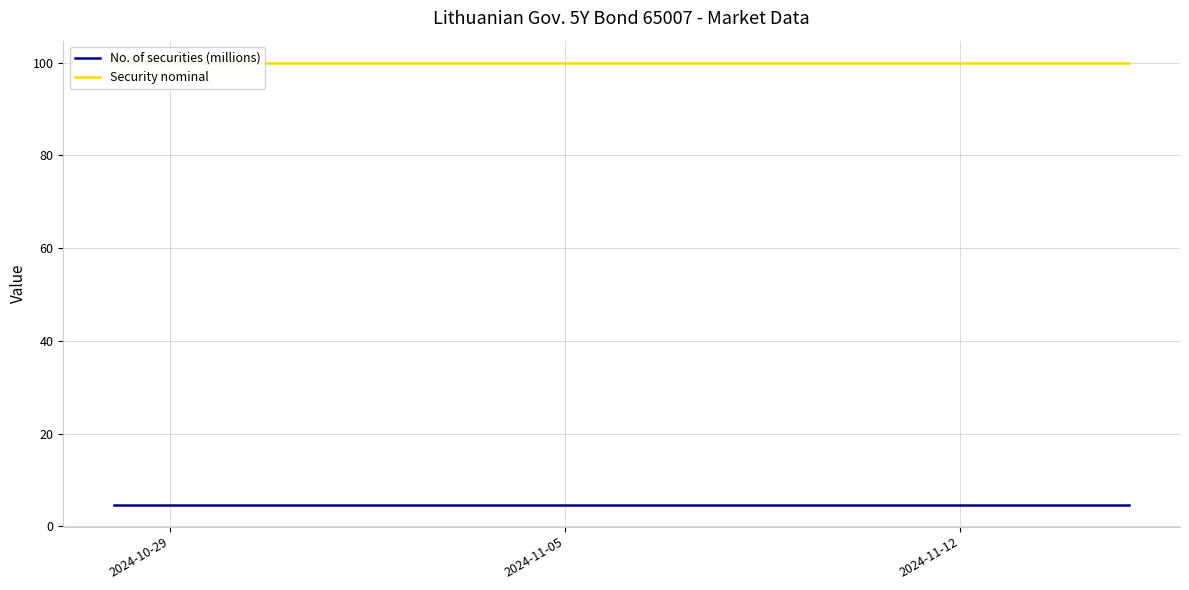

The value of Security nominal at 10 is 149.2. True or false?

False